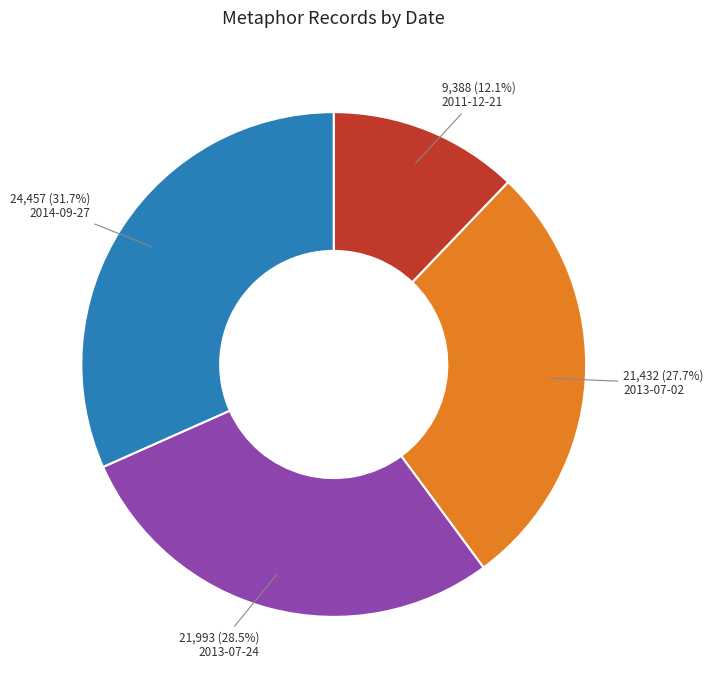

Which has a higher value, 2013-07-24 or 2013-07-02?

2013-07-24